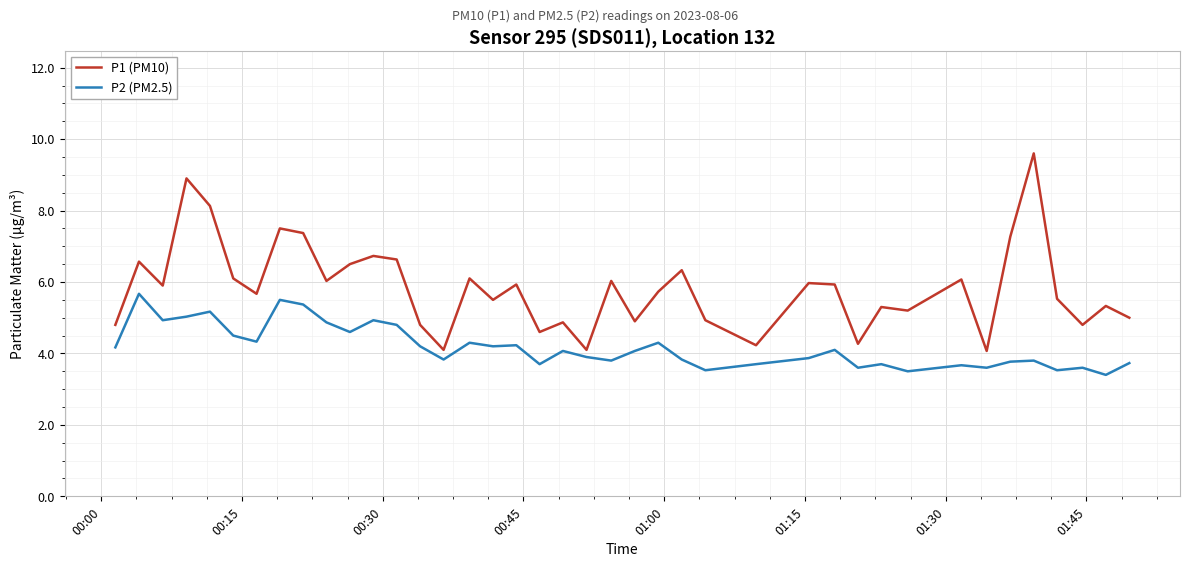

Which series has the largest total across all categories?

P1 (PM10)